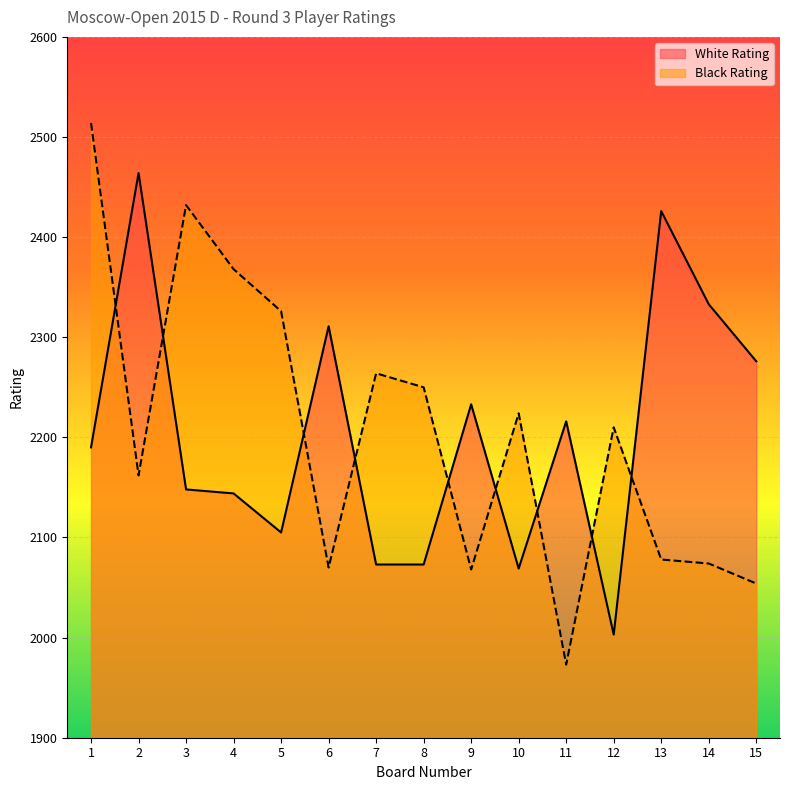

What are all the series names shown in the legend?

White Rating, Black Rating